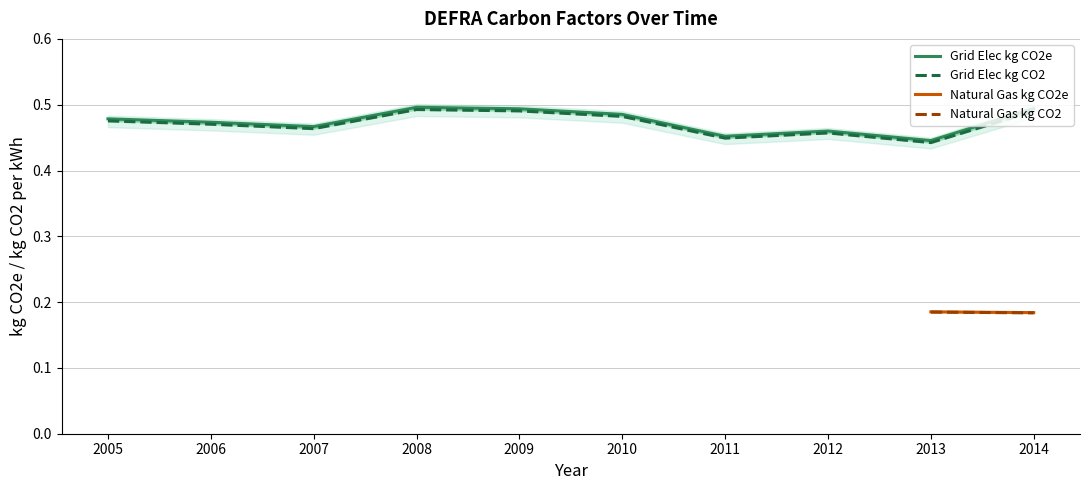

How many categories are shown in the chart?

10